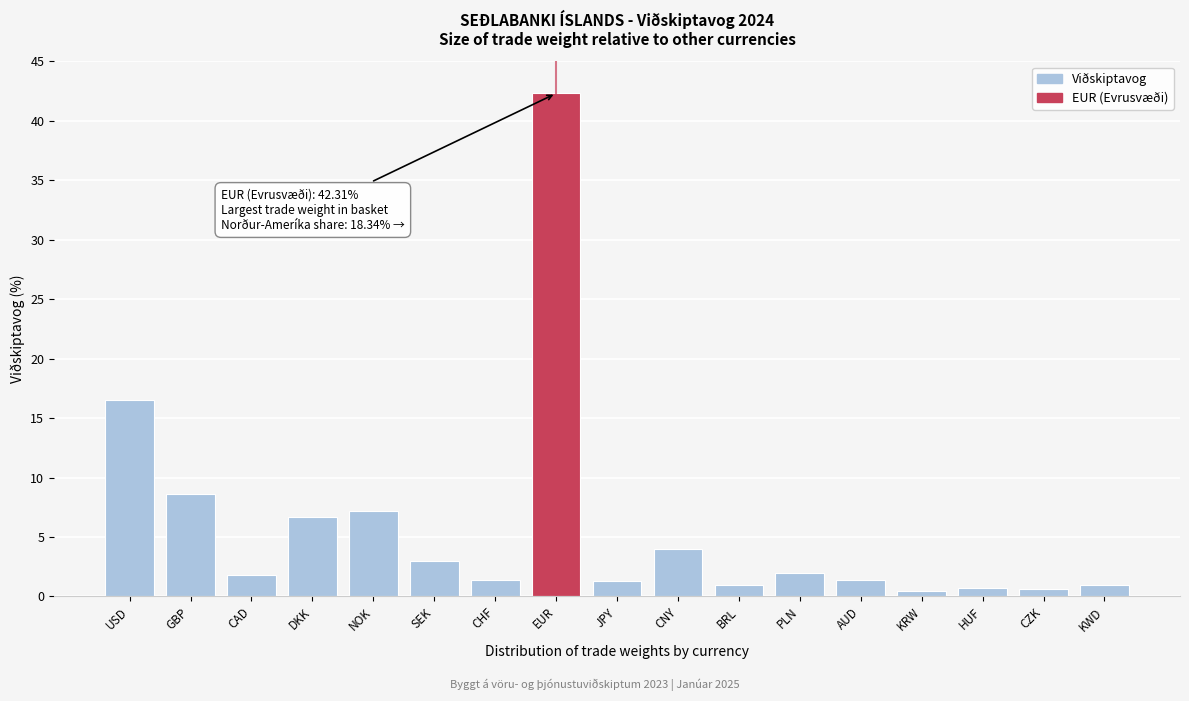

What is the sum of all values?

100.0